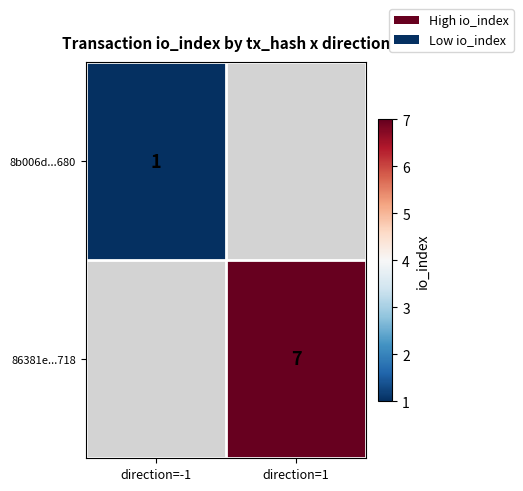

Count the number of categories in the chart.

2